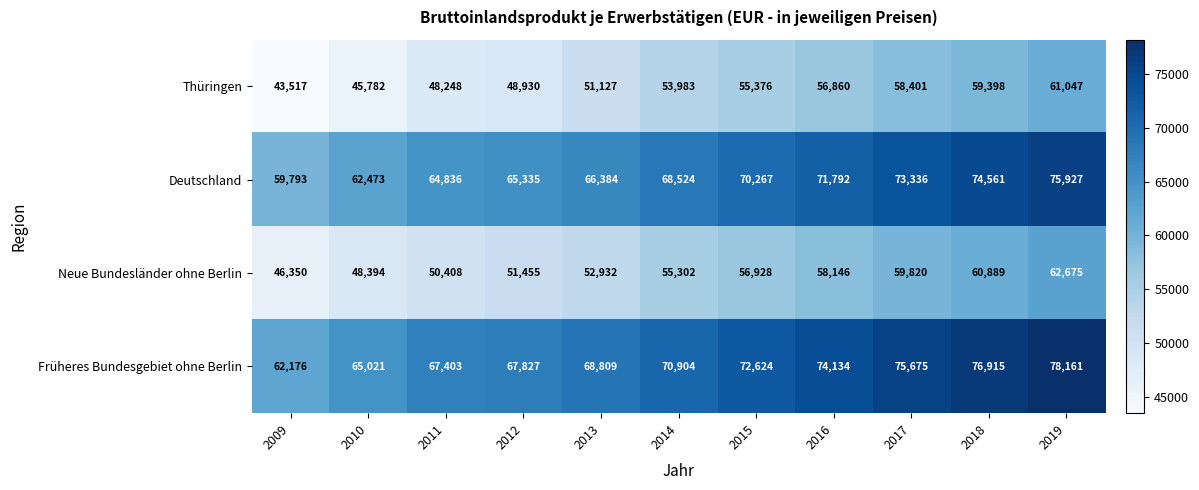

At how many categories does at least one series exceed 44729?

11